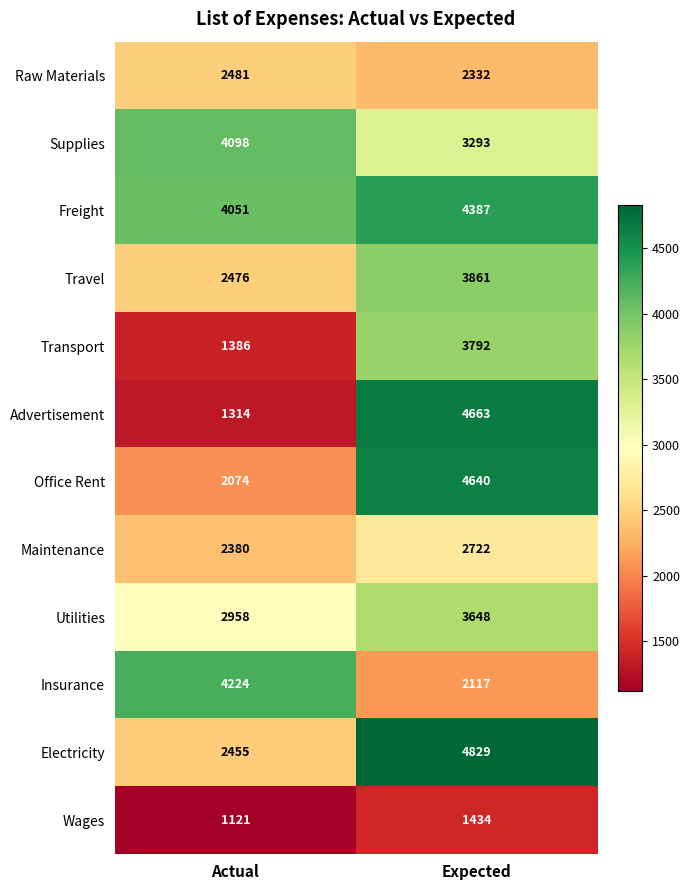

The value of Raw Materials at Expected is 3166. True or false?

False